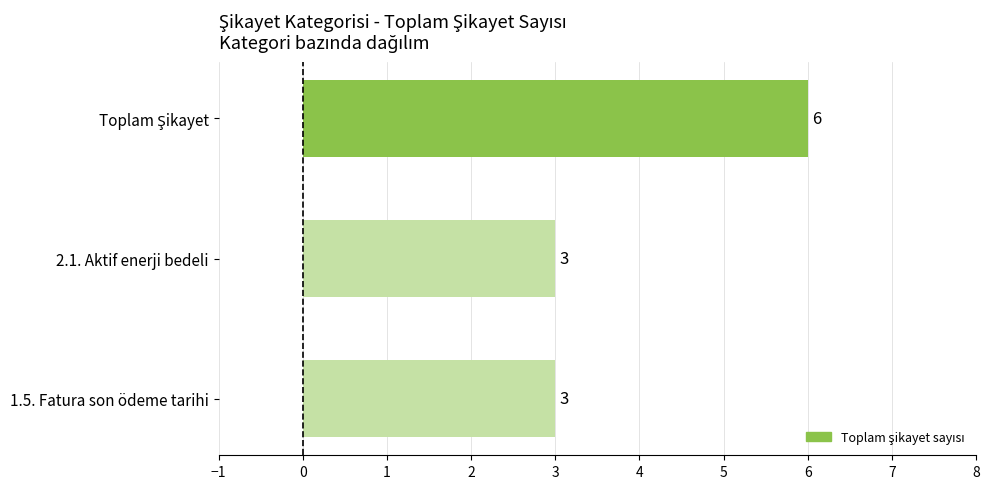

Reading bottom to top, extract all data points from this chart.

3	3	6